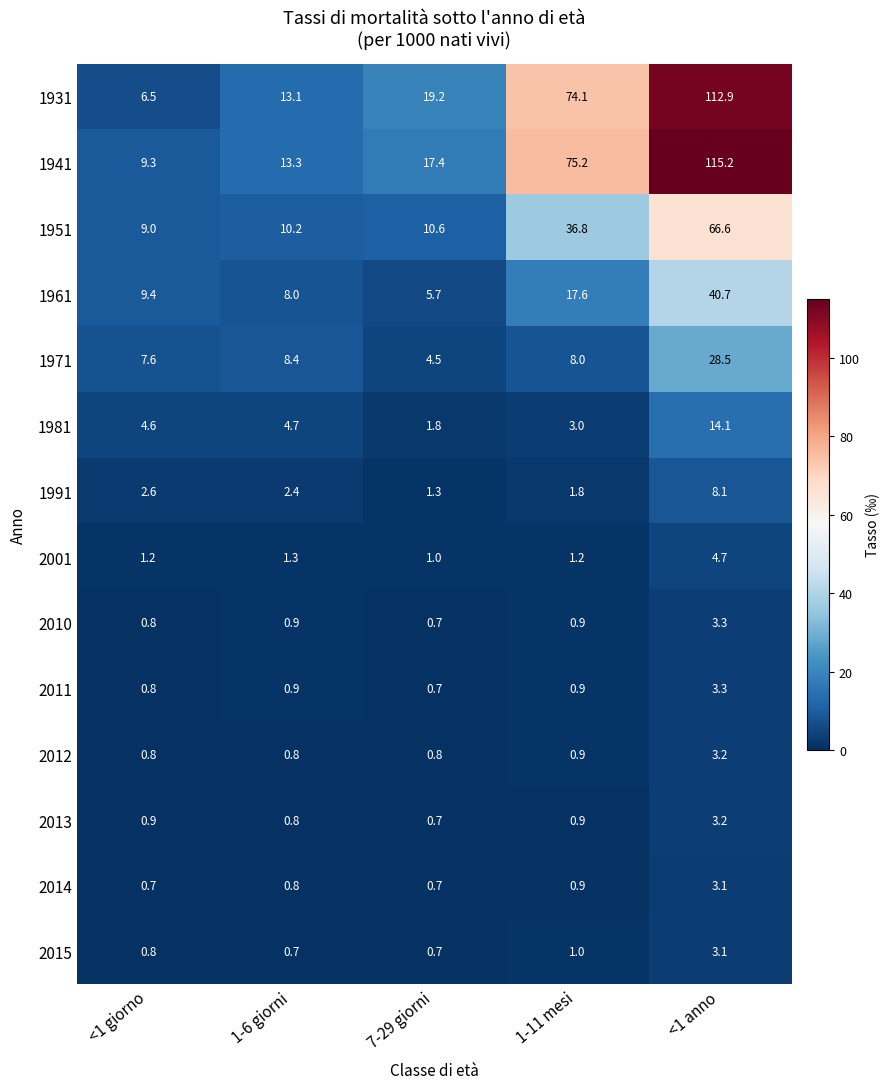

At how many categories does at least one series exceed 79?

1